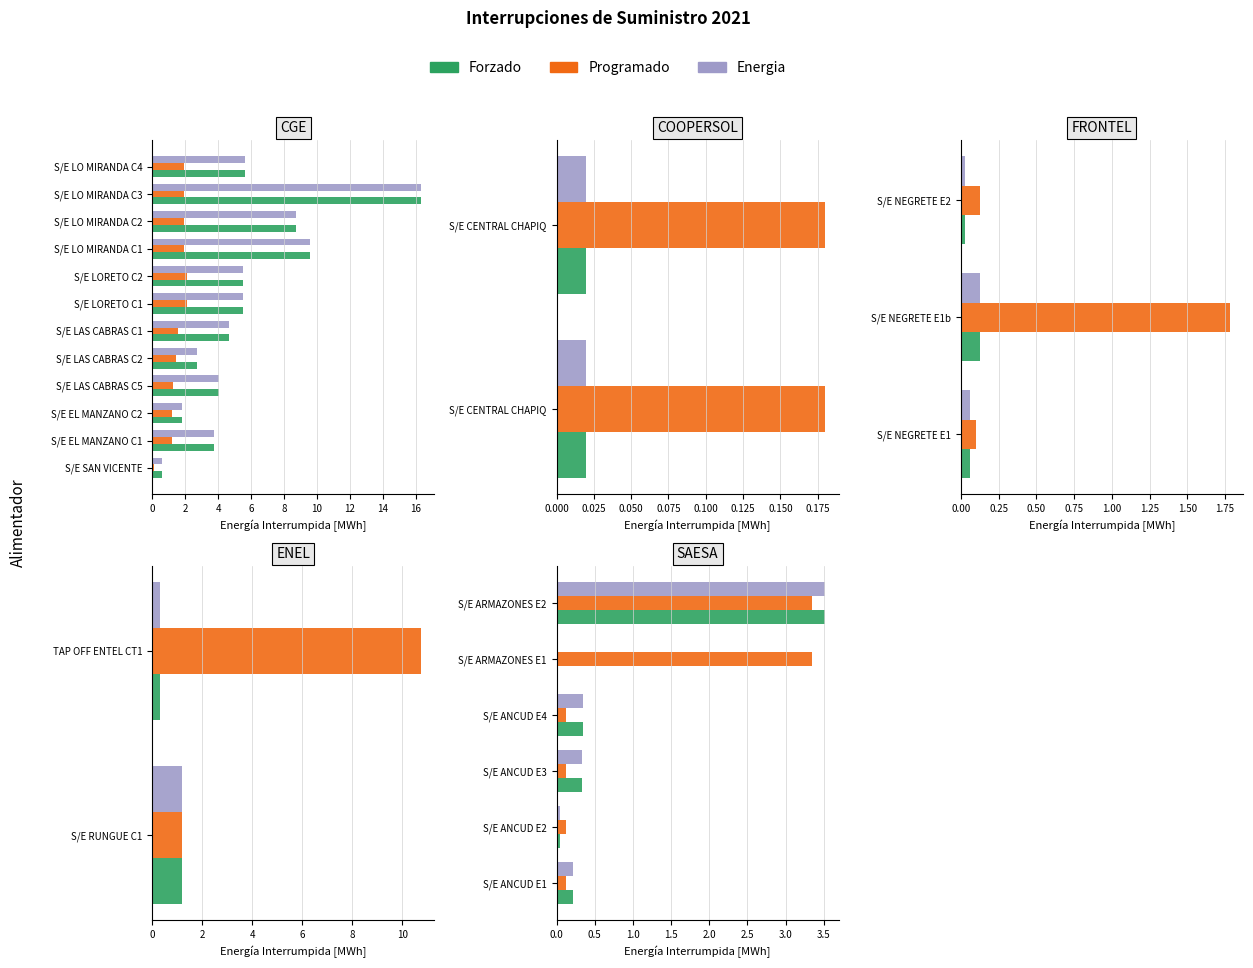

Which series changed the most between S/E ANCUD E2 and S/E ARMAZONES E1?

Programado